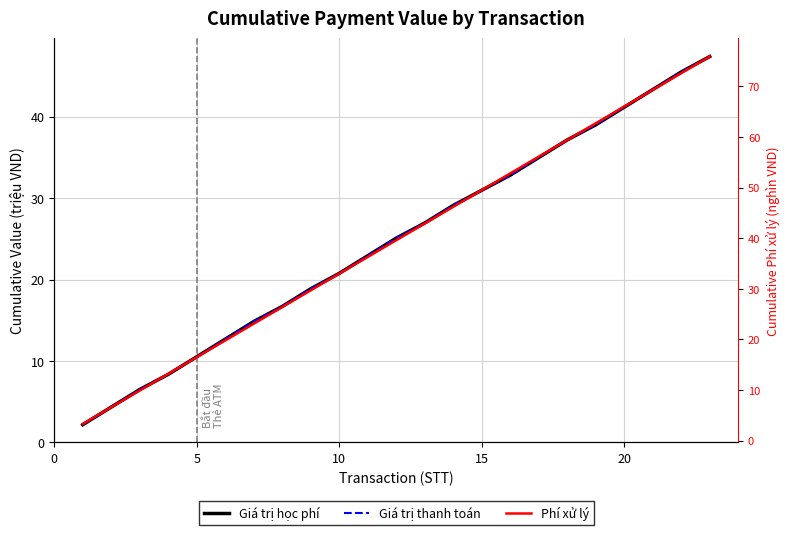

How many data points does each series have?

23